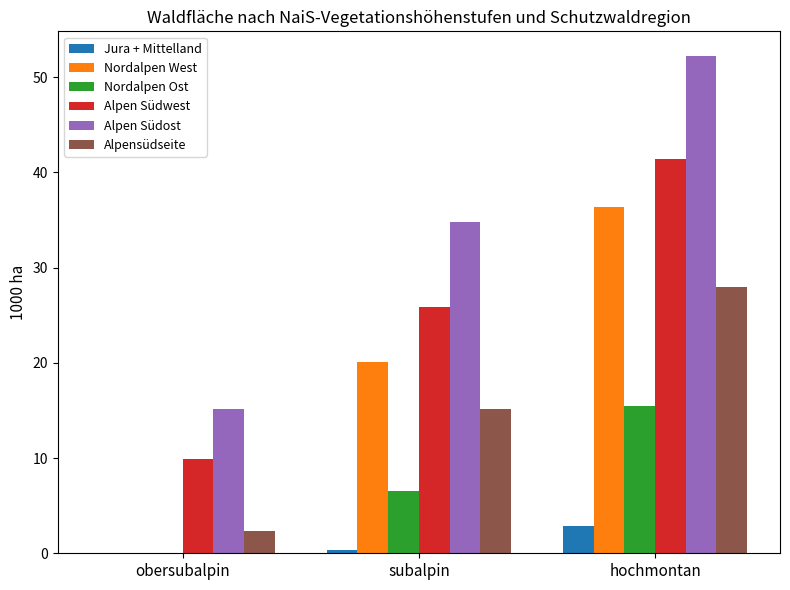

What is the difference between the Alpensüdseite values at hochmontan and obersubalpin?

25.7